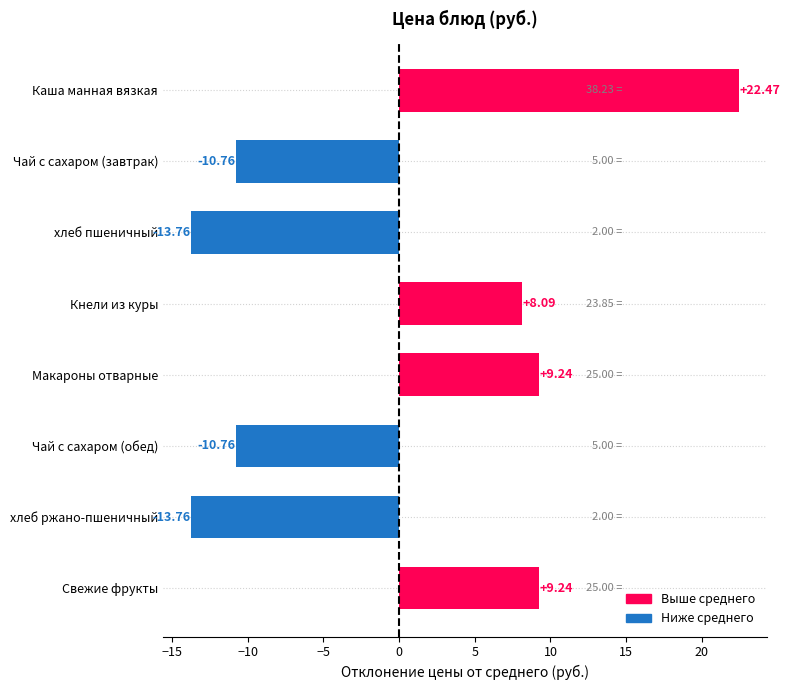

Which has a higher value, Макароны отварные or Каша манная вязкая?

Каша манная вязкая